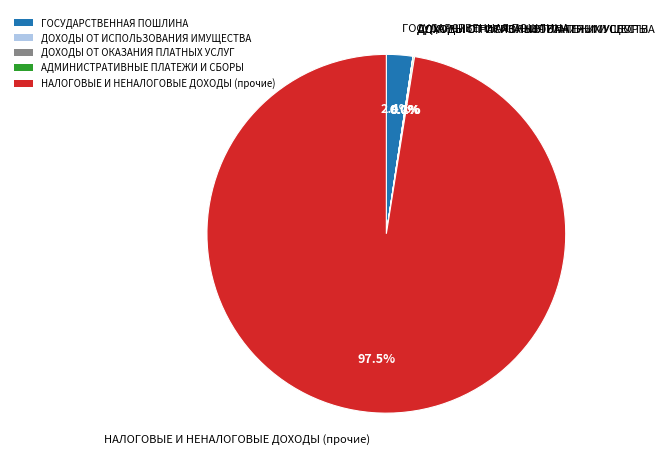

What percentage do ГОСУДАРСТВЕННАЯ ПОШЛИНА and НАЛОГОВЫЕ И НЕНАЛОГОВЫЕ ДОХОДЫ (прочие) together represent?

99.9%